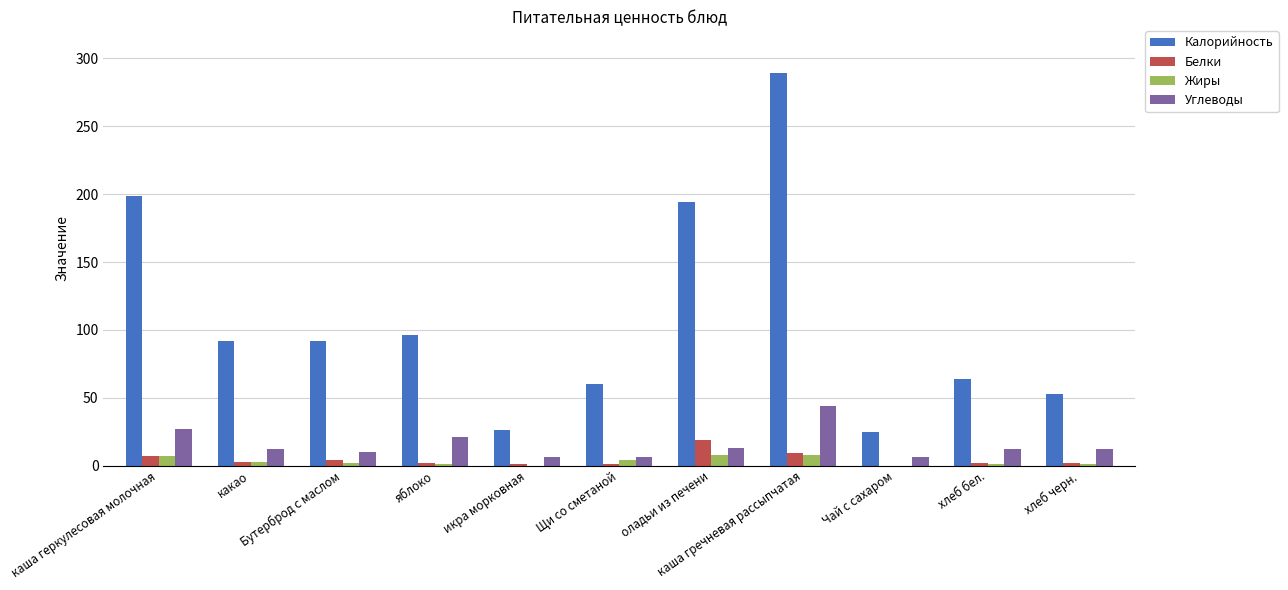

What is the approximate value of Жиры at Щи со сметаной?

4.0